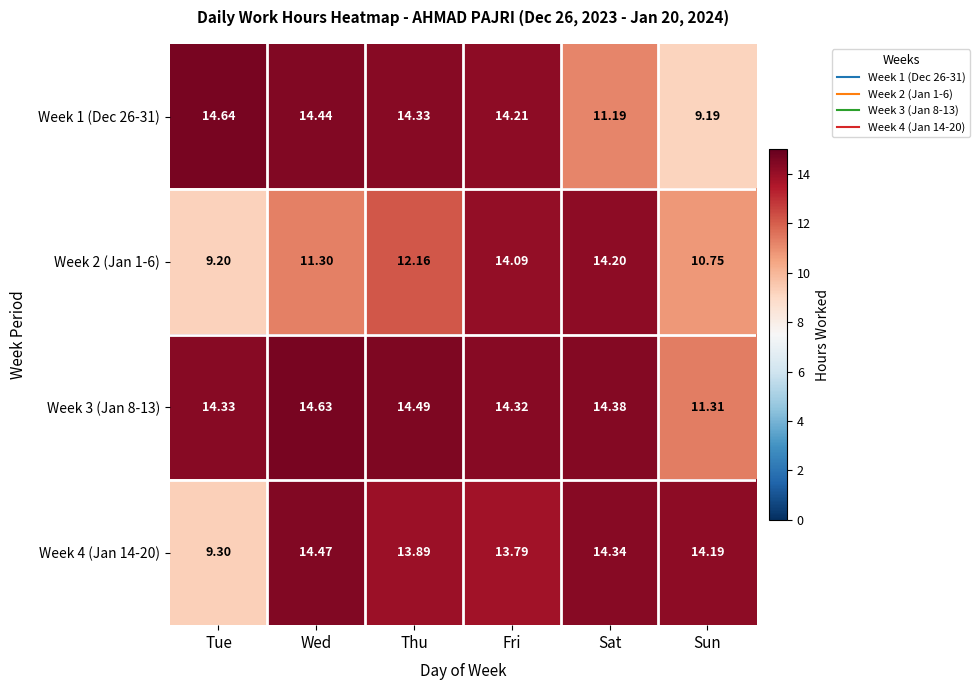

Is the value of Week 2 (Jan 1-6) at Sun greater than the value of Week 1 (Dec 26-31) at Sun?

Yes